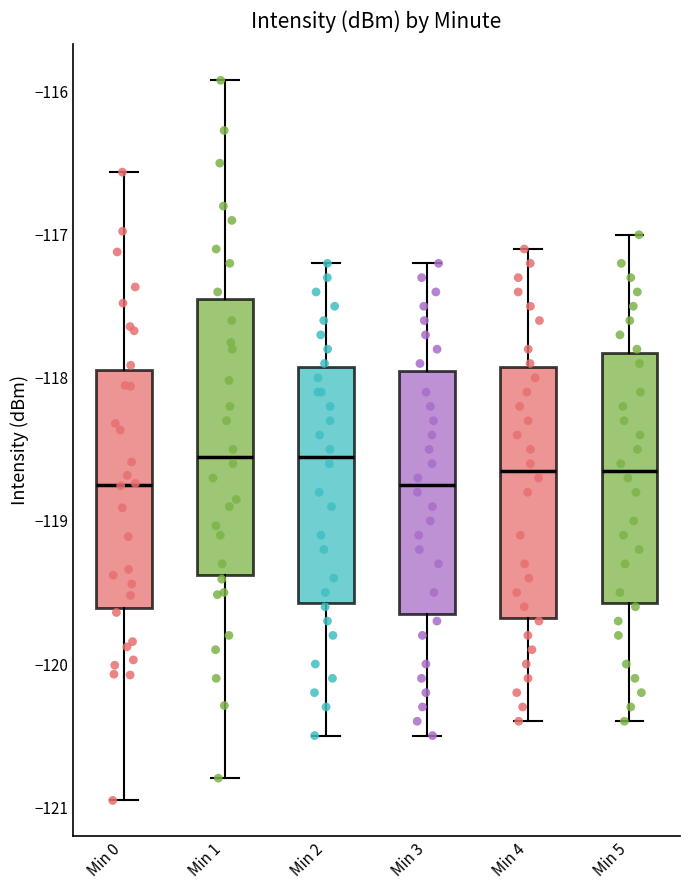

Reading left to right, transcribe this box plot: for each box, give where its median line is, the range the box spans, and where its two whiskers end, as read against the y-axis. The values are not printed on the chart, so give them approximately, as read against the axis.

Min 0: median -118.7, box -119.6 to -117.9, whiskers -121.0 to -116.6
Min 1: median -118.5, box -119.4 to -117.4, whiskers -120.8 to -115.9
Min 2: median -118.5, box -119.6 to -117.9, whiskers -120.5 to -117.2
Min 3: median -118.7, box -119.6 to -117.9, whiskers -120.5 to -117.2
Min 4: median -118.6, box -119.7 to -117.9, whiskers -120.4 to -117.1
Min 5: median -118.6, box -119.6 to -117.8, whiskers -120.4 to -117.0